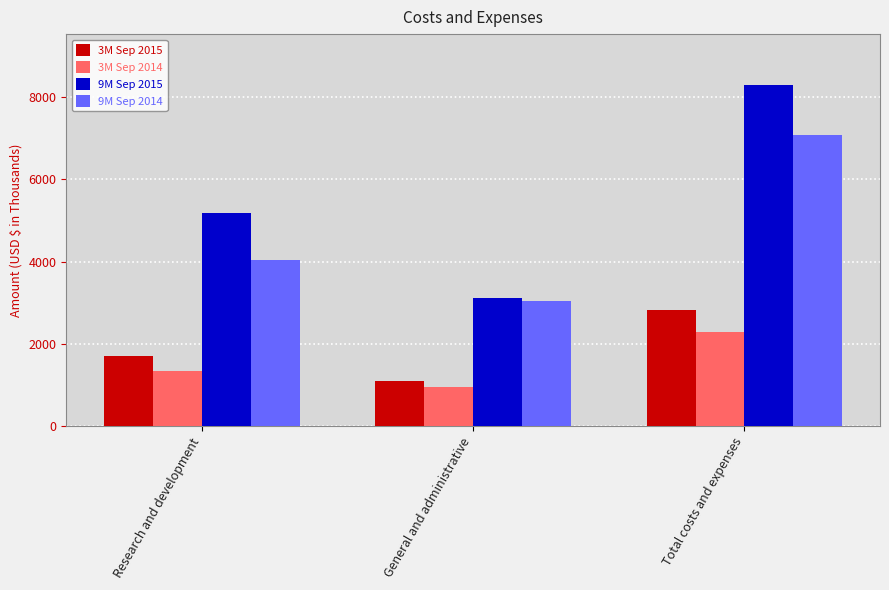

What is the difference between the maximum and minimum values in the 9M Sep 2014 series?

4043